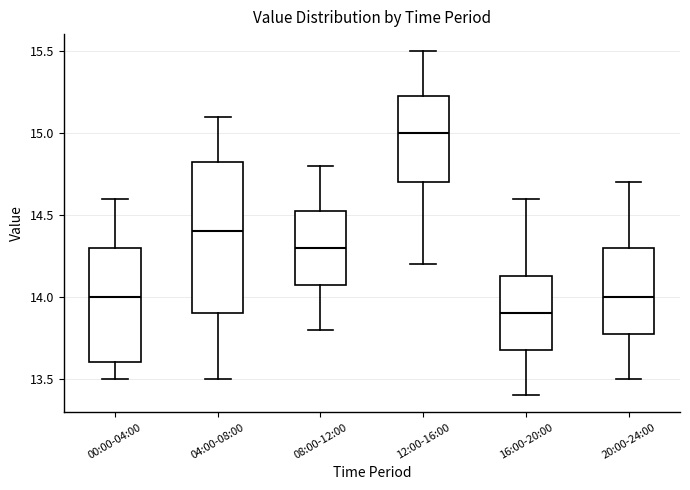

Reading left to right, transcribe this box plot: for each box, give where its median line is, the range the box spans, and where its two whiskers end, as read against the y-axis. The values are not printed on the chart, so give them approximately, as read against the axis.

00:00-04:00: median 14.00, box 13.60 to 14.30, whiskers 13.50 to 14.60
04:00-08:00: median 14.40, box 13.90 to 14.85, whiskers 13.50 to 15.10
08:00-12:00: median 14.30, box 14.10 to 14.55, whiskers 13.80 to 14.80
12:00-16:00: median 15.00, box 14.70 to 15.25, whiskers 14.20 to 15.50
16:00-20:00: median 13.90, box 13.70 to 14.15, whiskers 13.40 to 14.60
20:00-24:00: median 14.00, box 13.80 to 14.30, whiskers 13.50 to 14.70